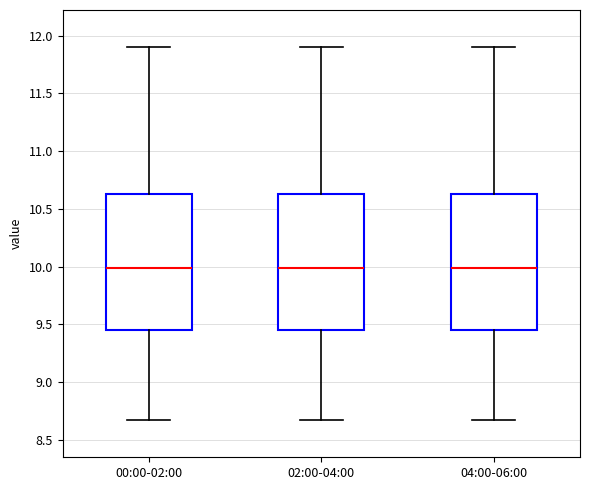

Reading left to right, read every box against the y-axis: the position of its median line, the range the box covers, and the ends of its whiskers. The values are not printed on the chart, so give them approximately, as read against the axis.

00:00-02:00: median 10.00, box 9.45 to 10.65, whiskers 8.65 to 11.90
02:00-04:00: median 10.00, box 9.45 to 10.65, whiskers 8.65 to 11.90
04:00-06:00: median 10.00, box 9.45 to 10.65, whiskers 8.65 to 11.90